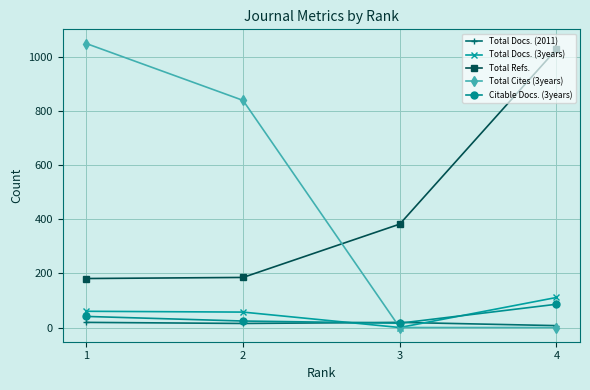

True or false: Total Docs. (2011) and Total Refs. cross at least once.

False